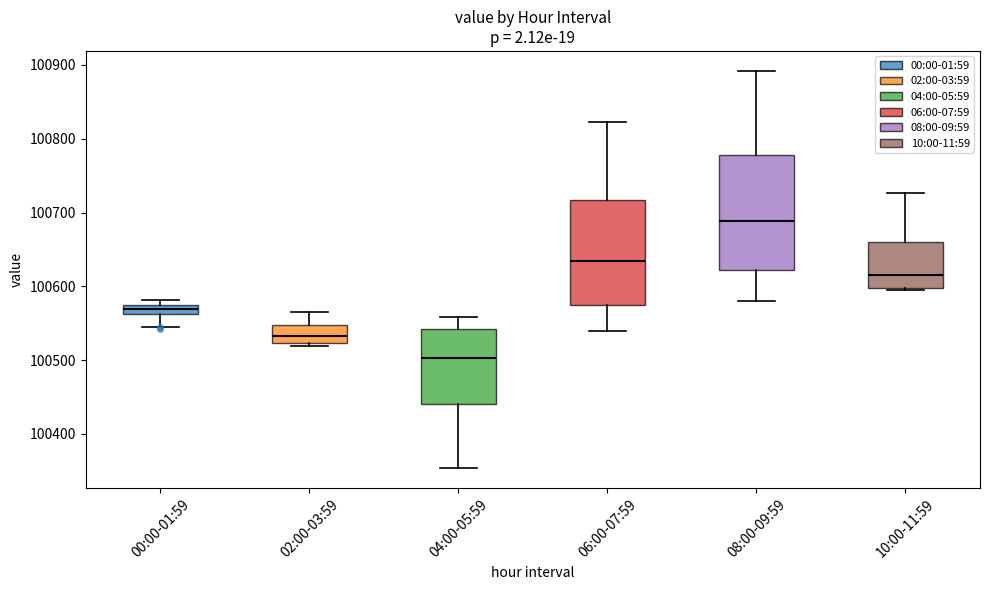

Where does the upper whisker of the box for 04:00-05:59 end on the y-axis? The values are not printed on the chart, so give them approximately, as read against the axis.

100560